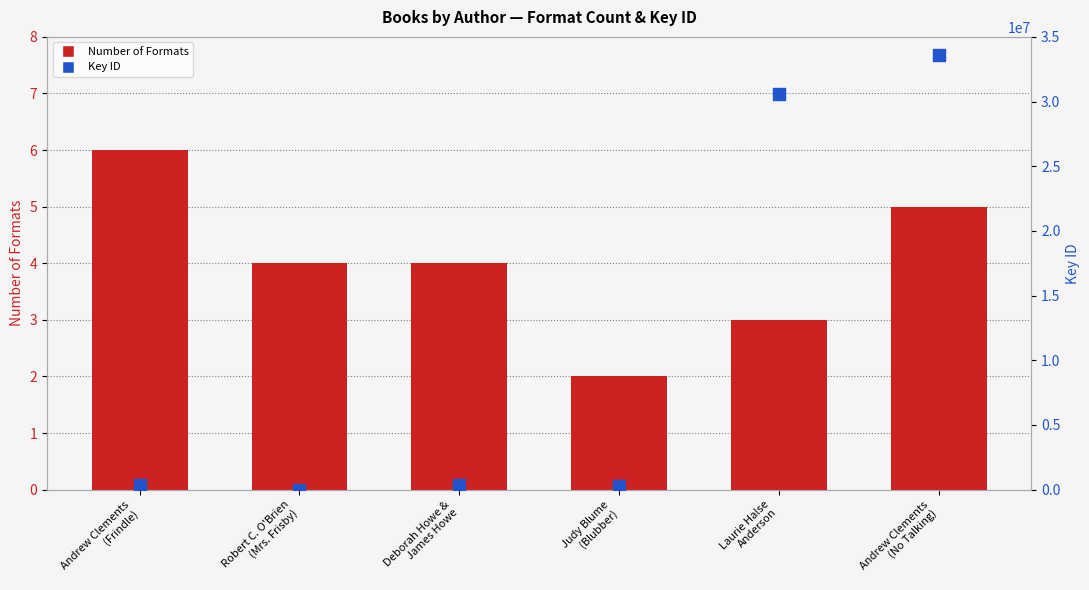

Is the value of Key ID at Deborah Howe &
James Howe greater than the value of Number of Formats at Andrew Clements
(No Talking)?

Yes